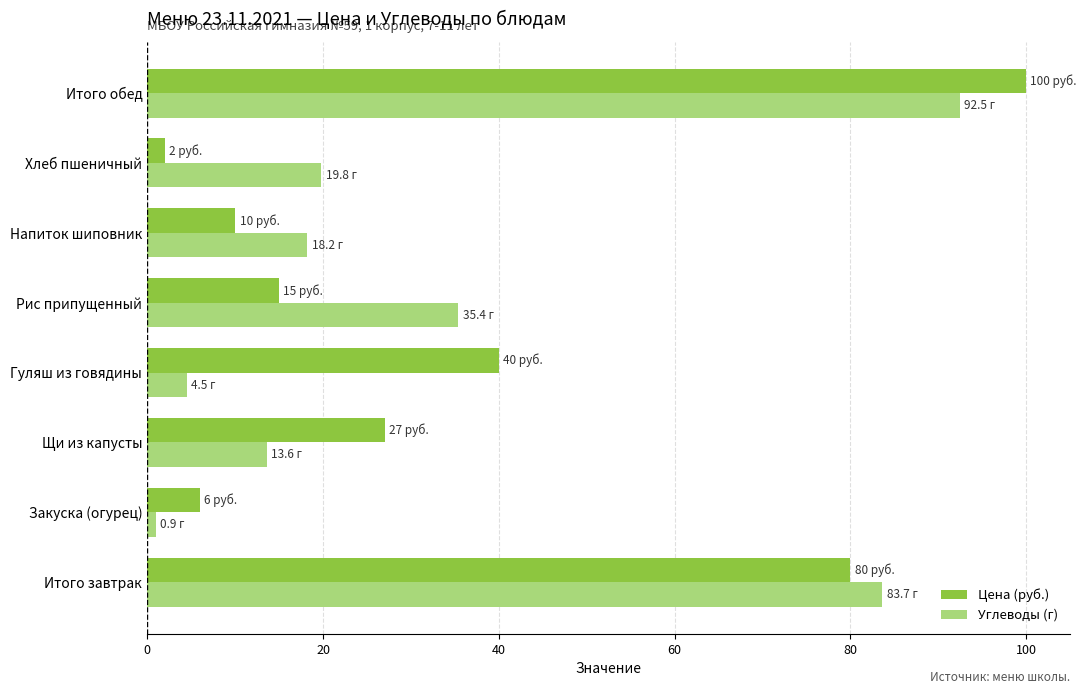

At which label is Цена (руб.) closest to 51?

Гуляш из говядины